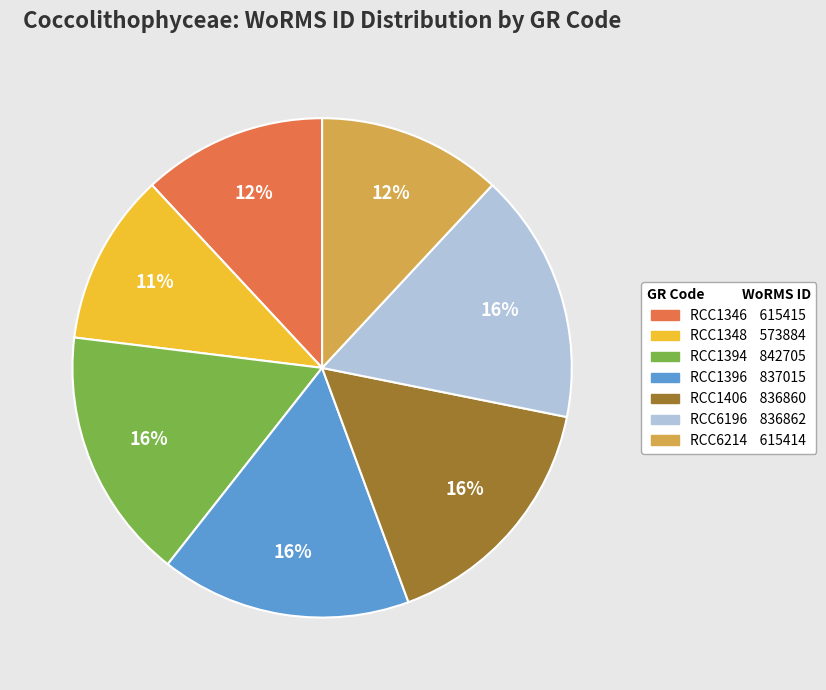

Between RCC1348 and RCC6196, which is larger?

RCC6196